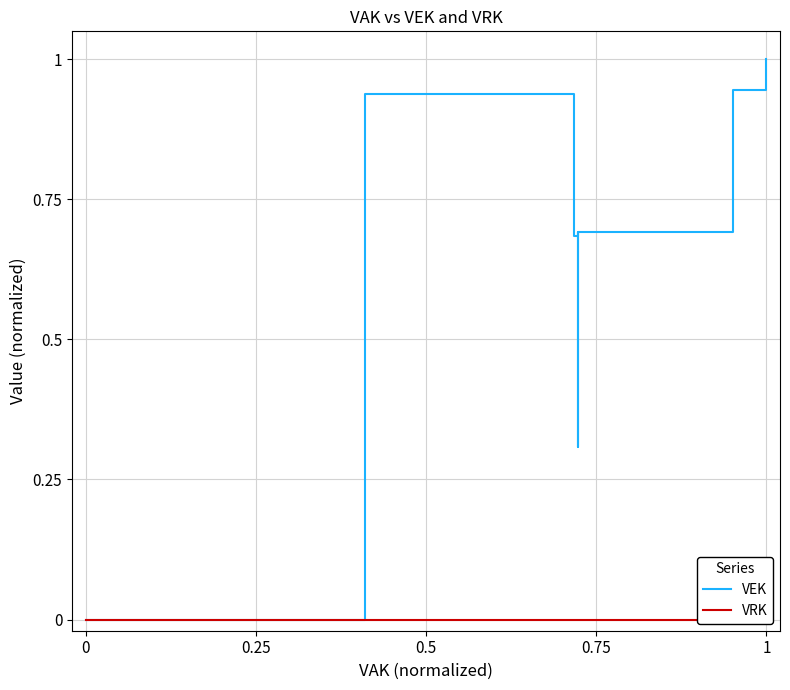

What is the greatest value displayed?

1.0